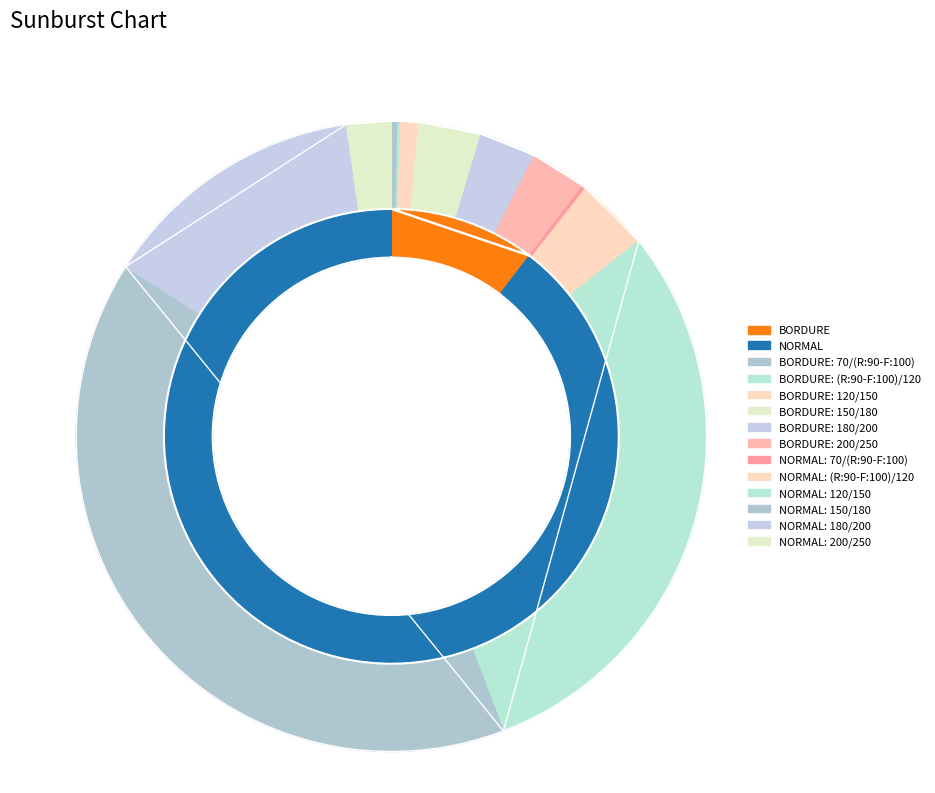

What percentage is the (R:90-F:100)/120 slice, to the nearest percent?

4%